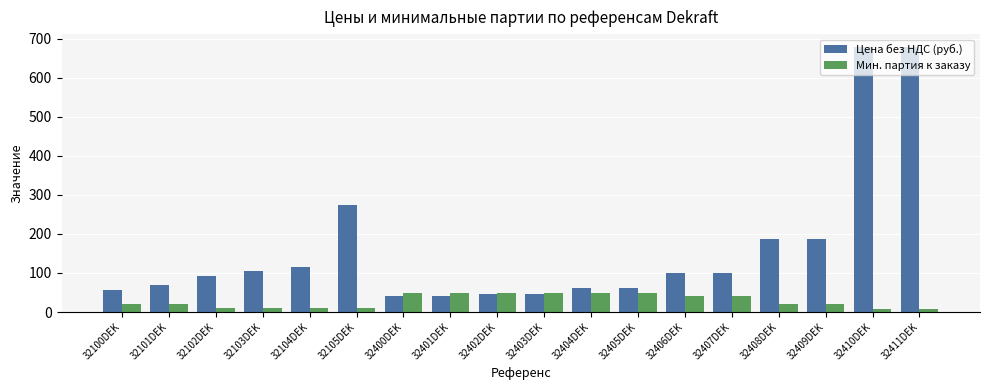

What is the label of the 15th bar from the left?

32408DEK